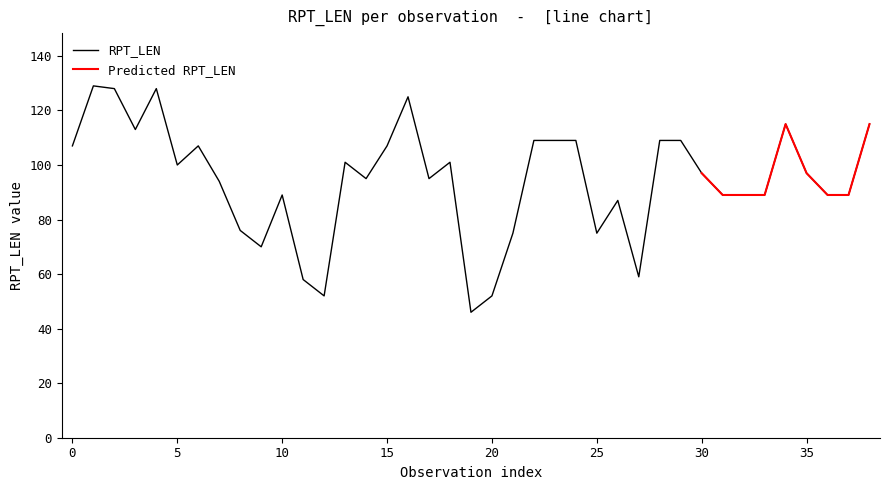

Approximately how many times larger is the value at 4 compared to 19?

2.8